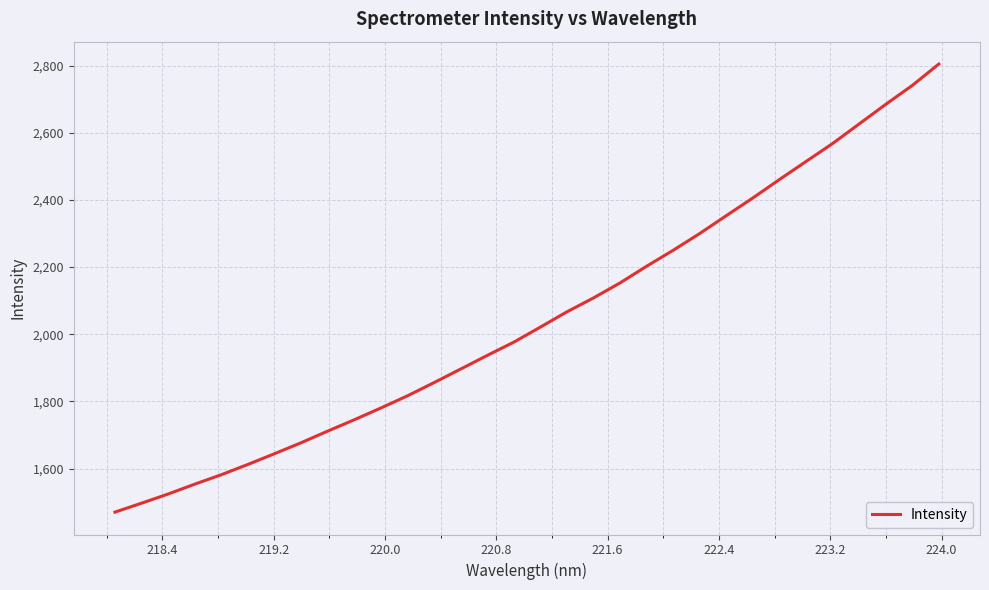

What is the minimum value shown in the chart?

1470.4